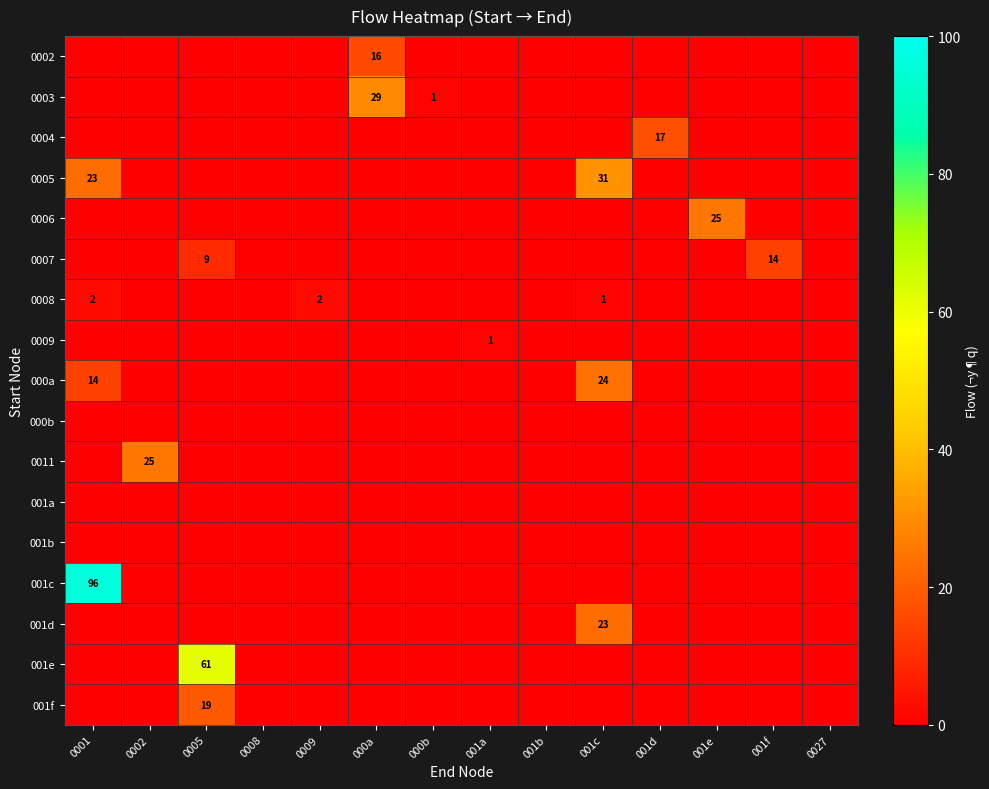

Between 001d and 0027, which is larger?

001d